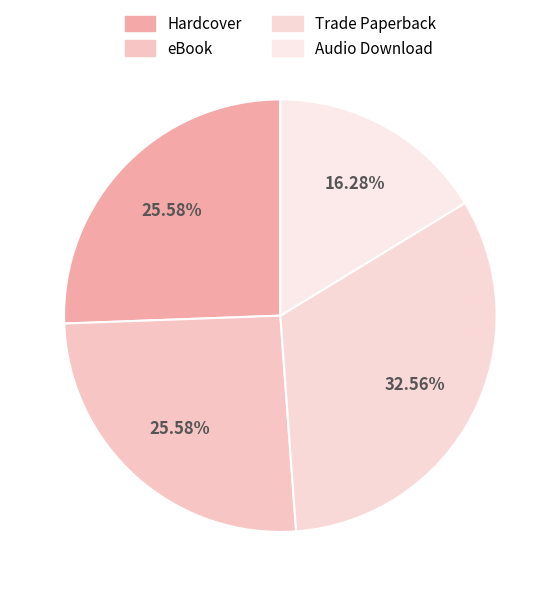

How many slices are in this pie chart?

4